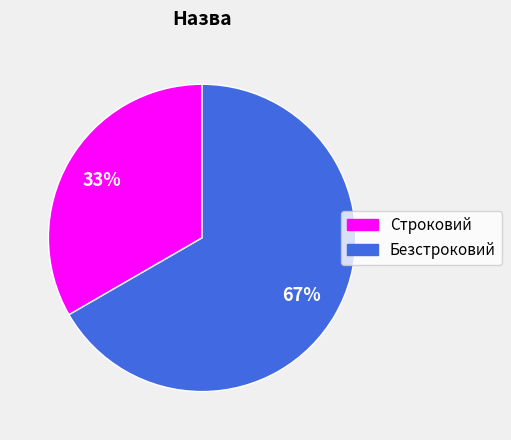

Count the number of slices in the pie.

2